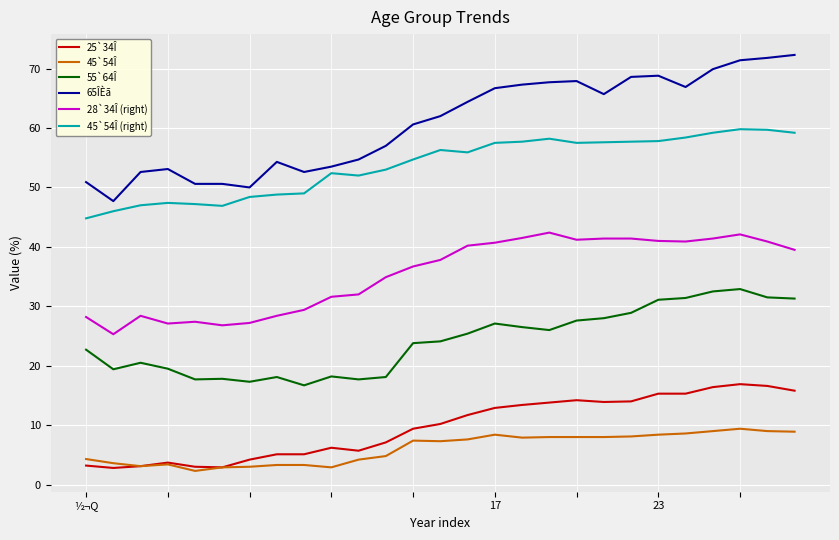

True or false: 45`54Î and 28`34Î (right) intersect in this chart.

False